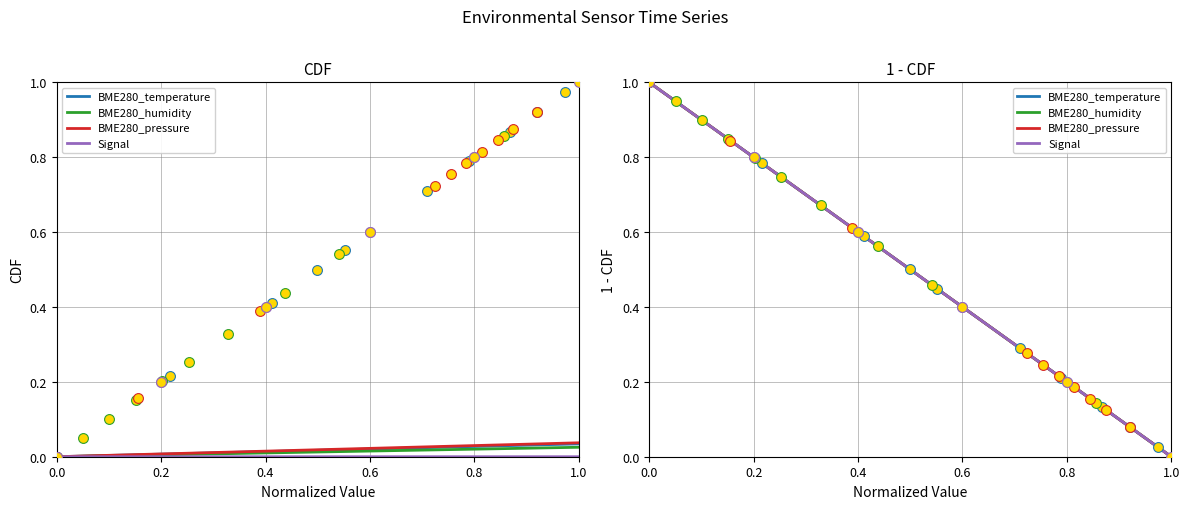

Which series has the largest Y range (max minus min)?

BME280_temperature